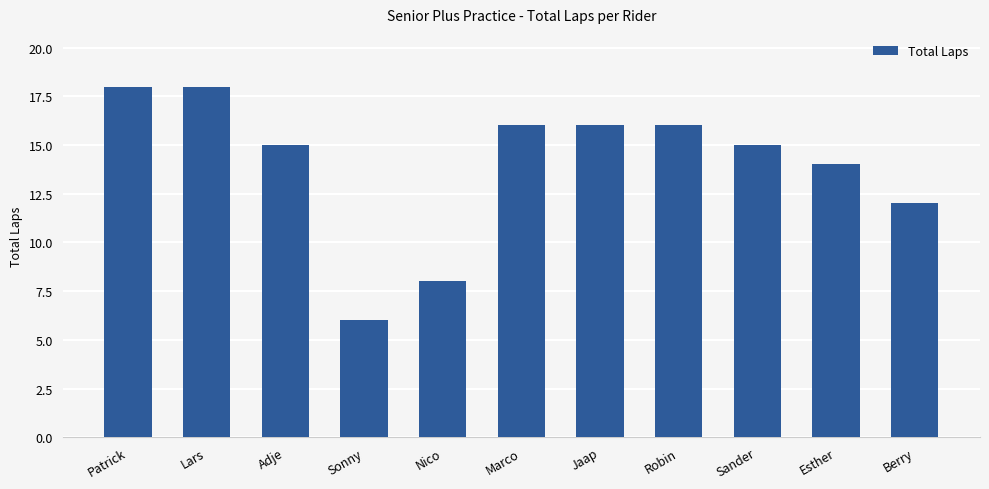

What position from the right is Nico?

7